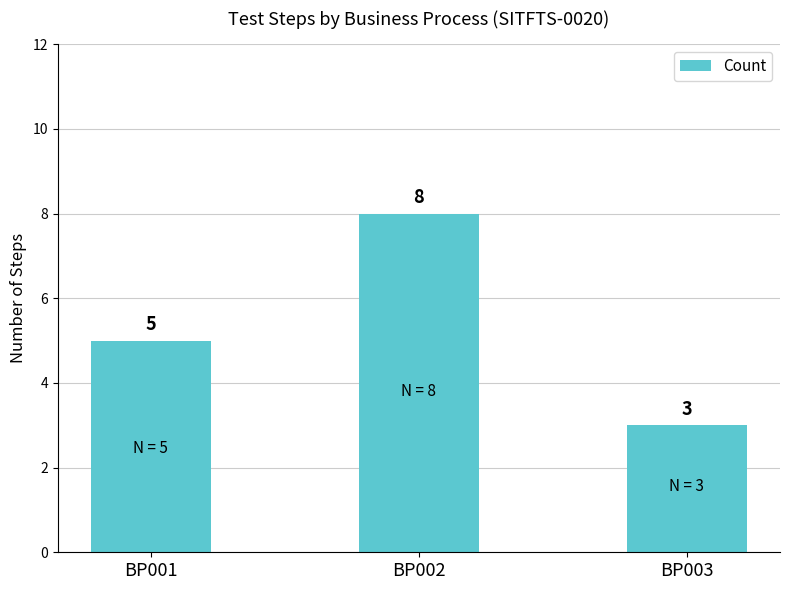

Is it true that the value at BP002 is 8?

True